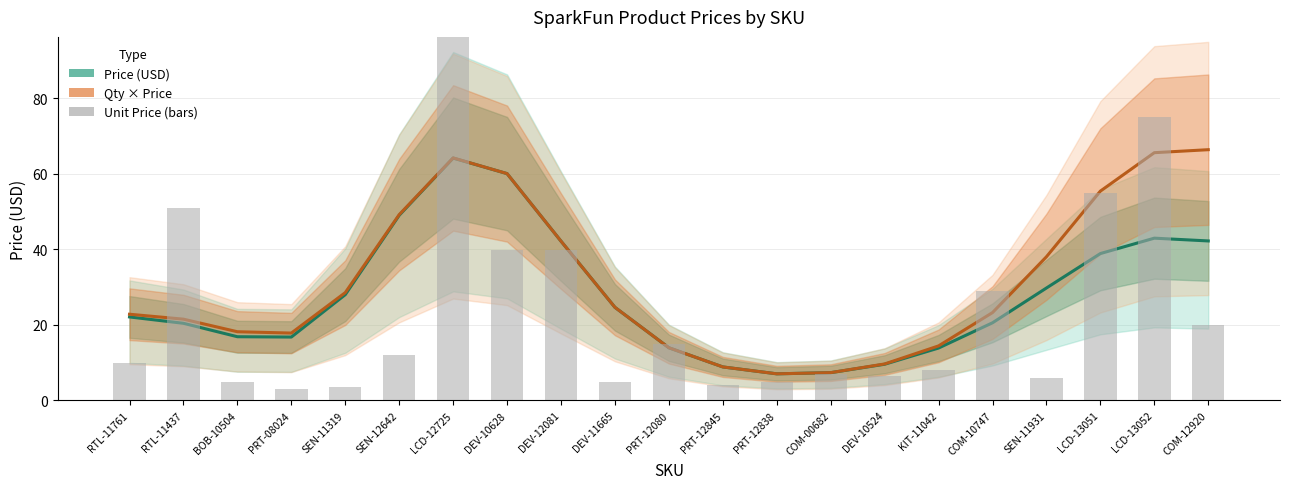

Count the number of categories in the chart.

21